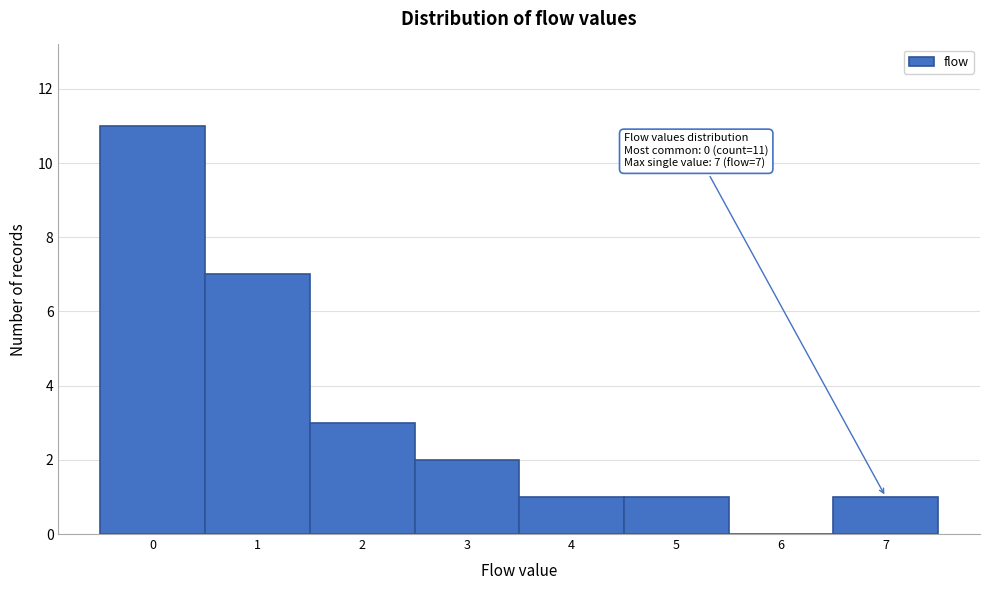

Which range on the x-axis has the tallest bar?

-0.5 to 0.5